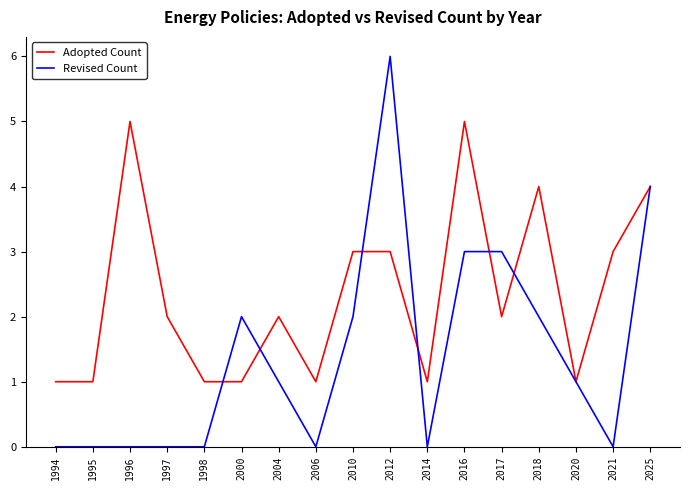

At which label does Adopted Count first exceed 2?

1996